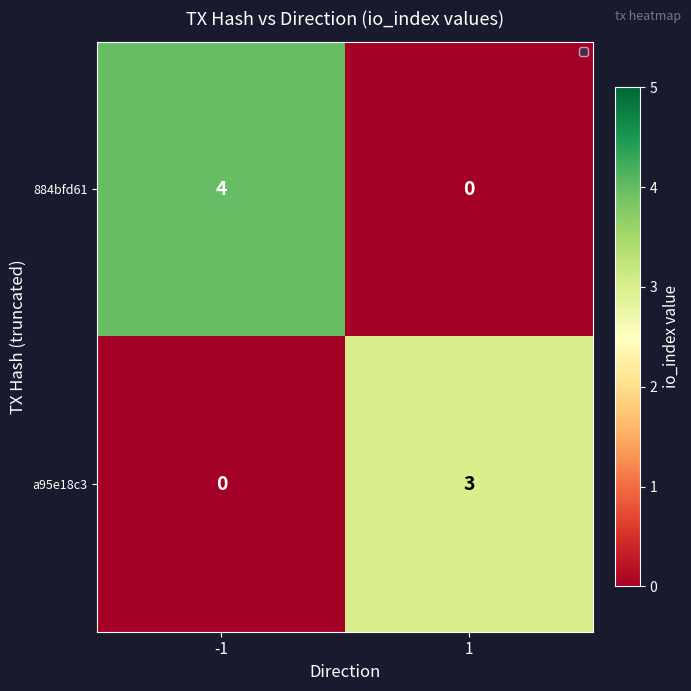

What is the greatest value displayed?

4